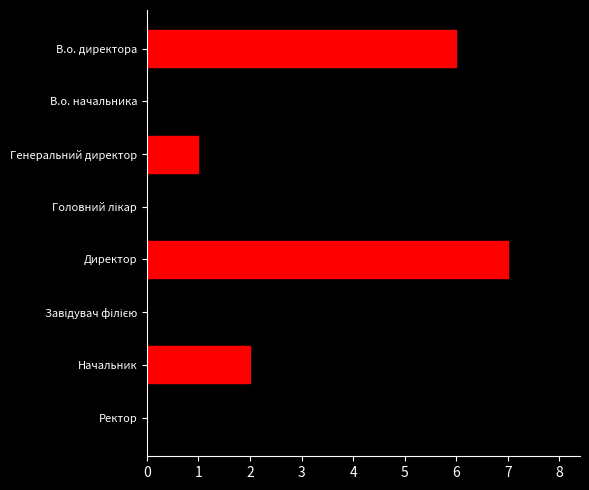

What position from the top is Директор?

5